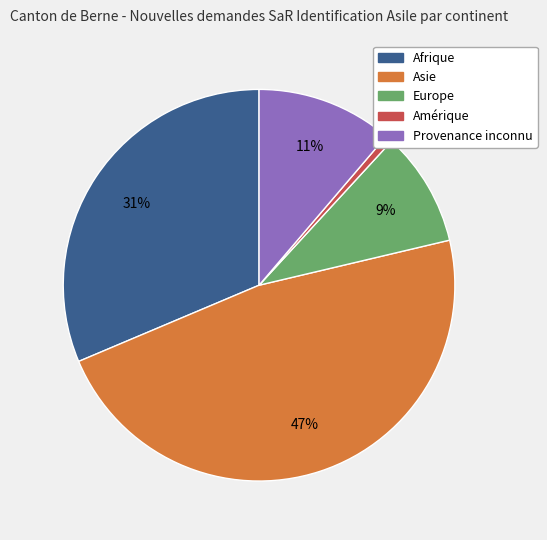

Does any single category account for the majority?

No